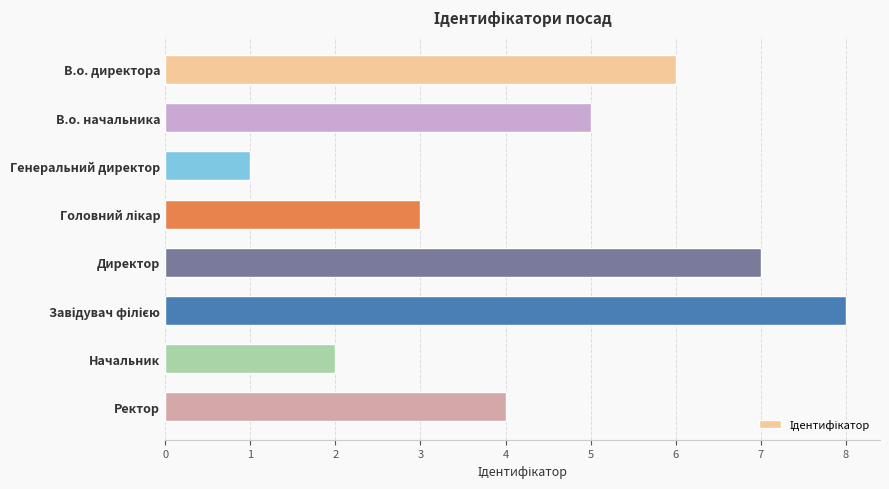

Reading top to bottom, list all the values displayed in this chart.

6	5	1	3	7	8	2	4